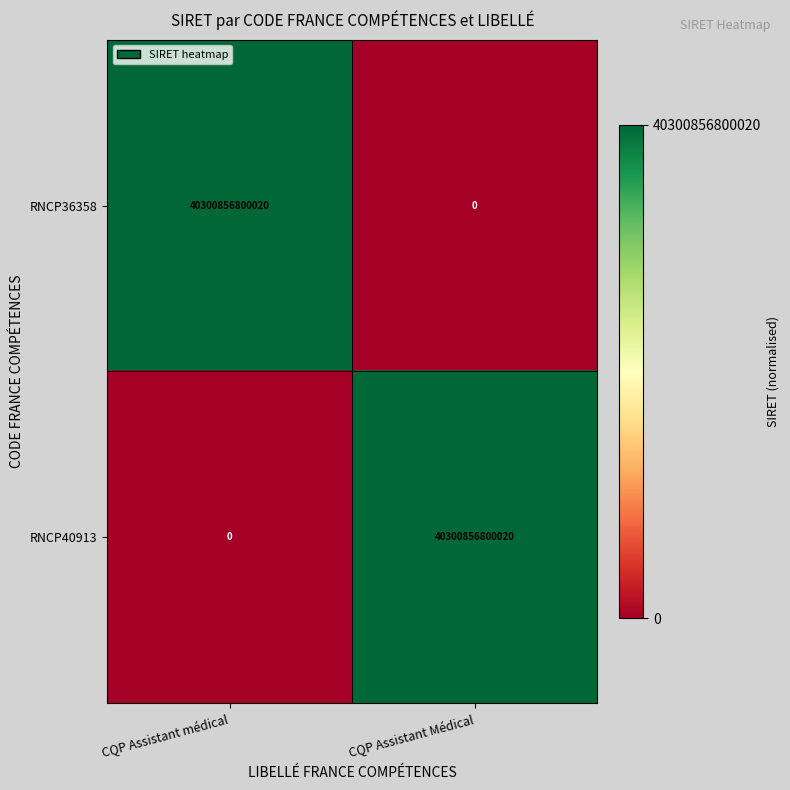

At CQP Assistant médical, list the series in order from largest to smallest.

RNCP36358, RNCP40913